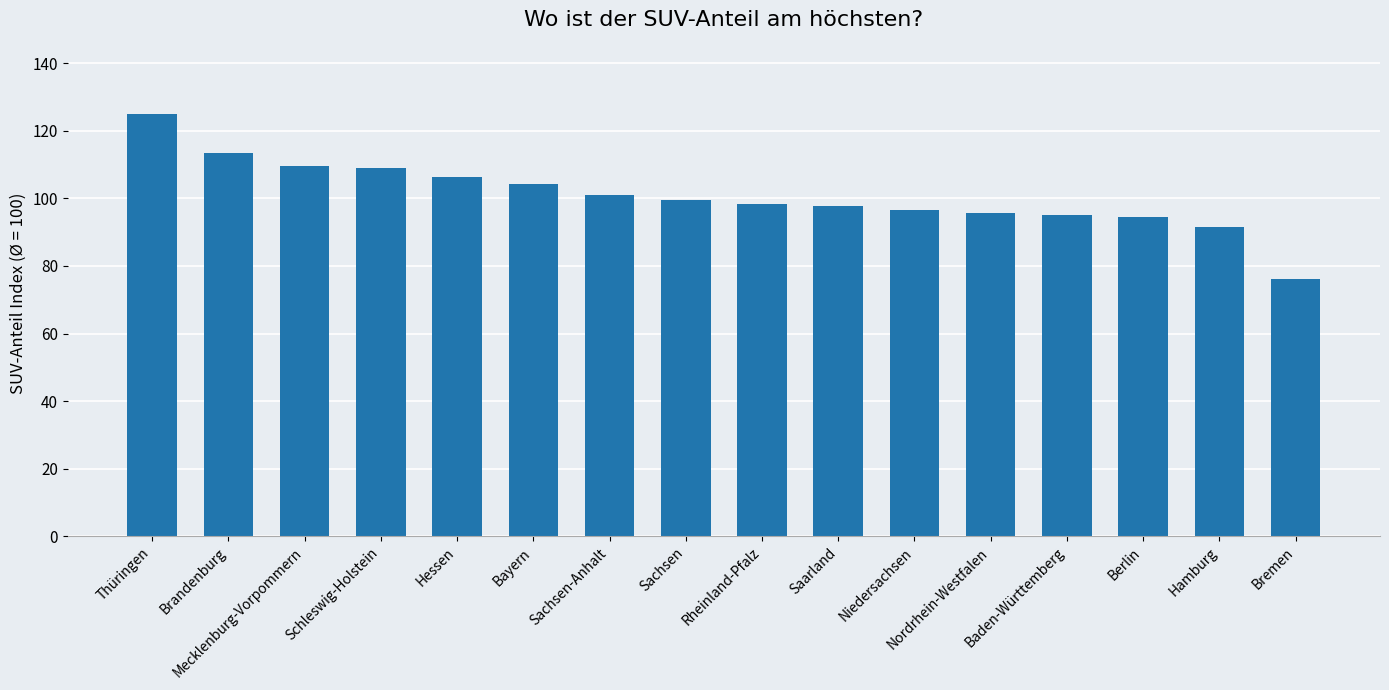

The value at Bayern is 104.1. True or false?

True